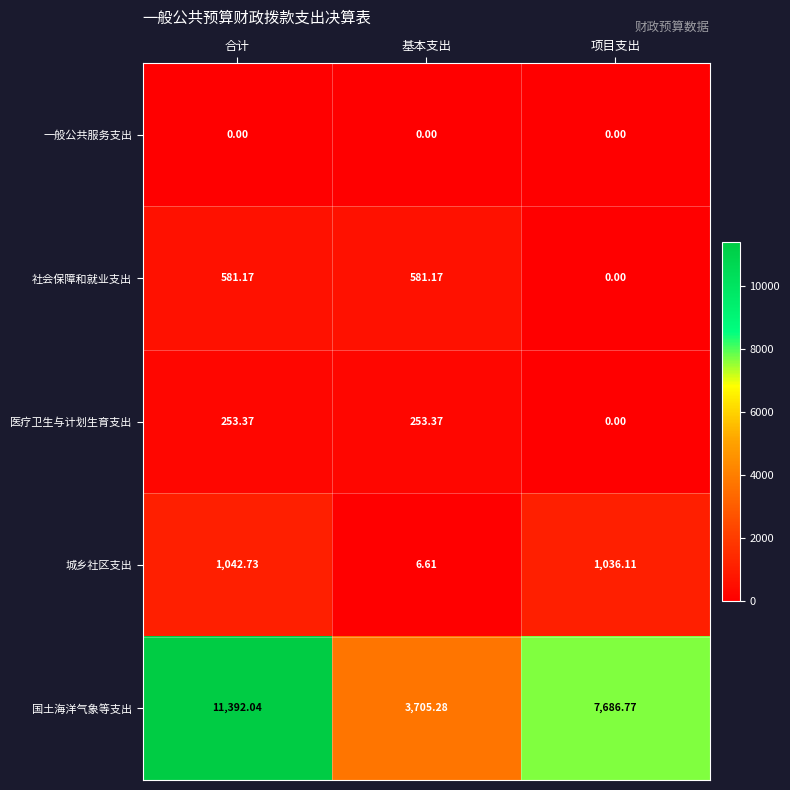

Which category has the lowest value in the 医疗卫生与计划生育支出 series?

项目支出